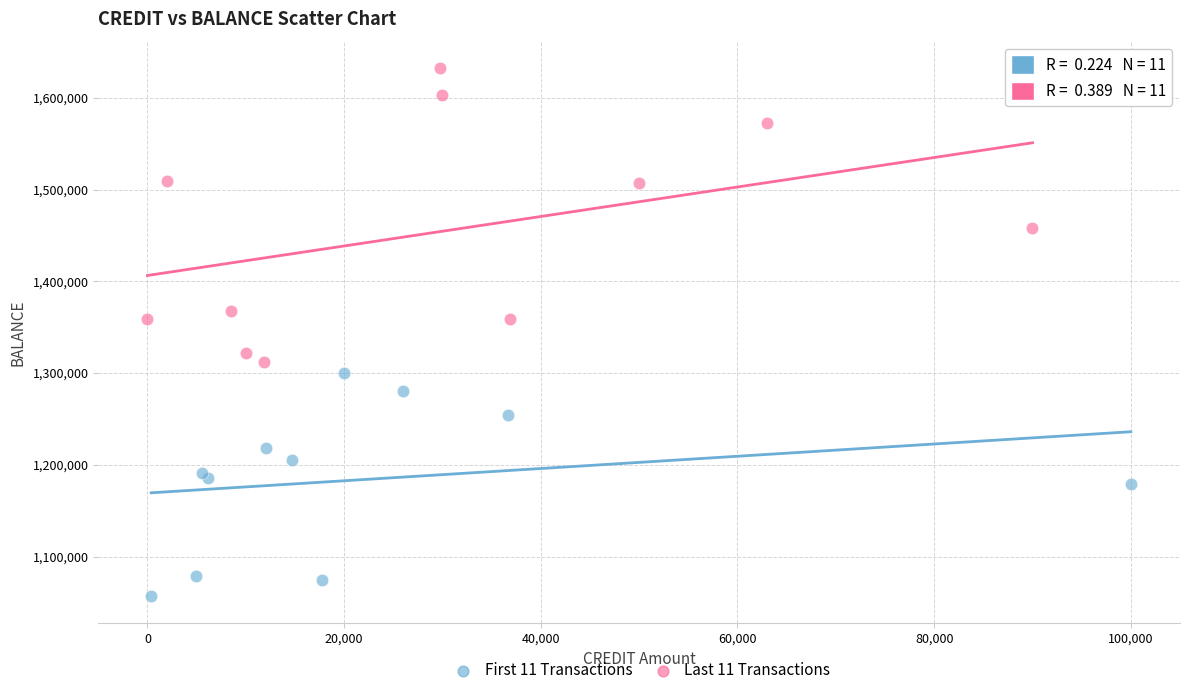

Which series has the largest Y range (max minus min)?

Last 11 Transactions